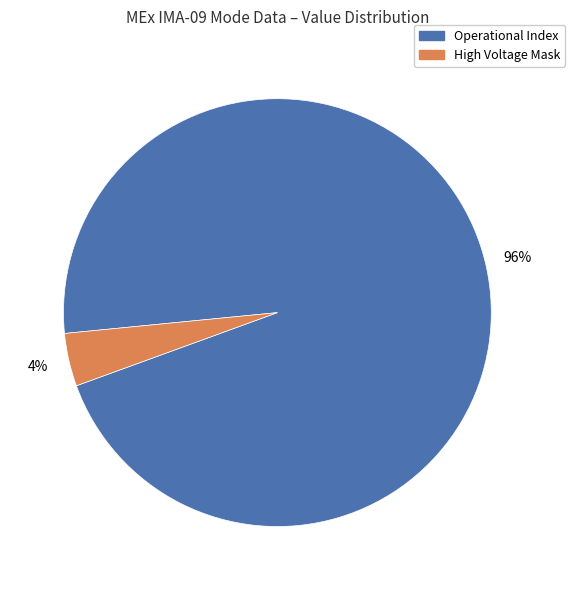

How many slices are in this pie chart?

2